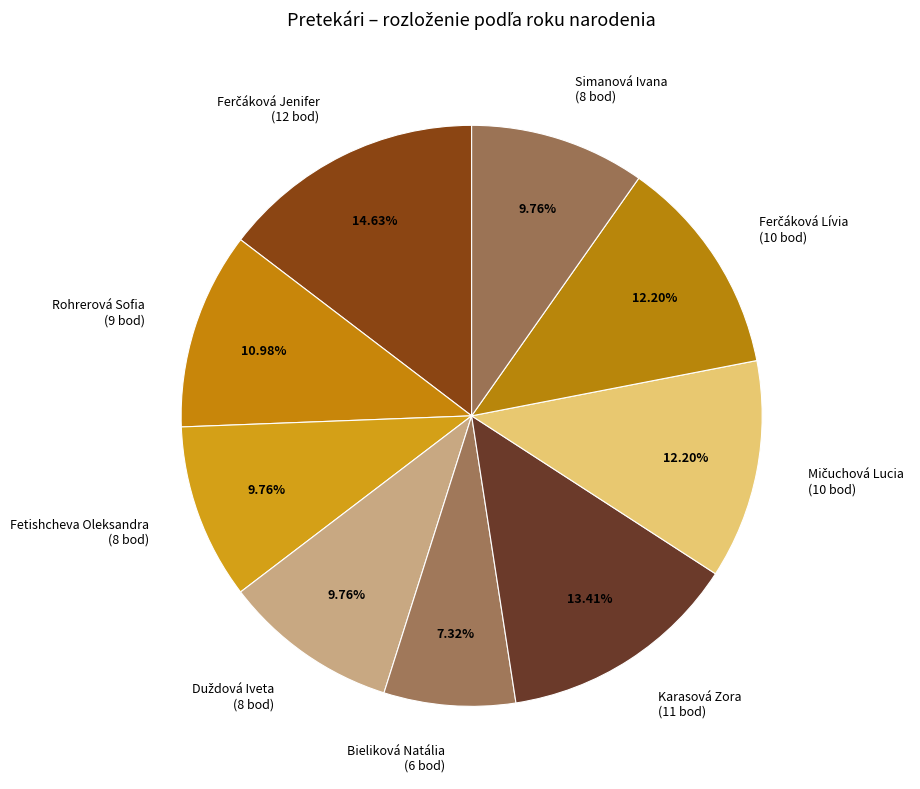

What is the smallest slice in the pie chart?

Bieliková Natália